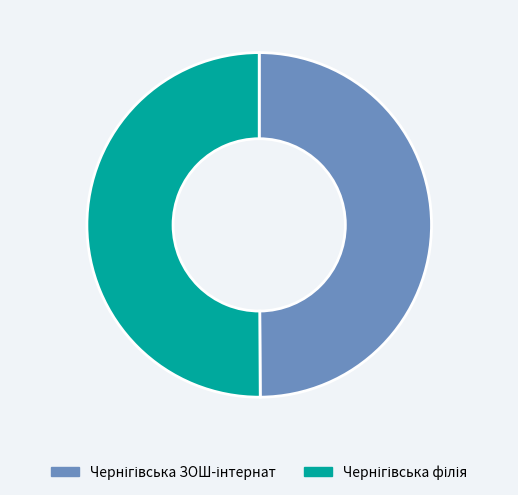

What percentage is the Чернігівська філія slice, to the nearest percent?

50%